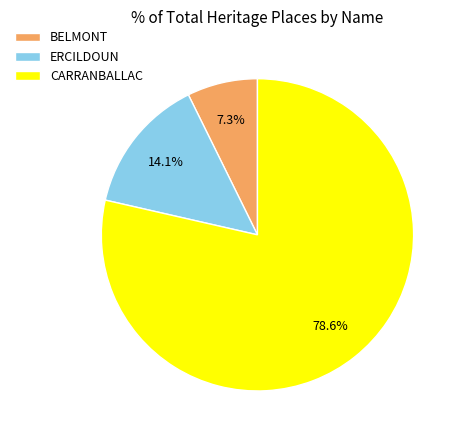

To the nearest percent, what is the average slice percentage?

33%